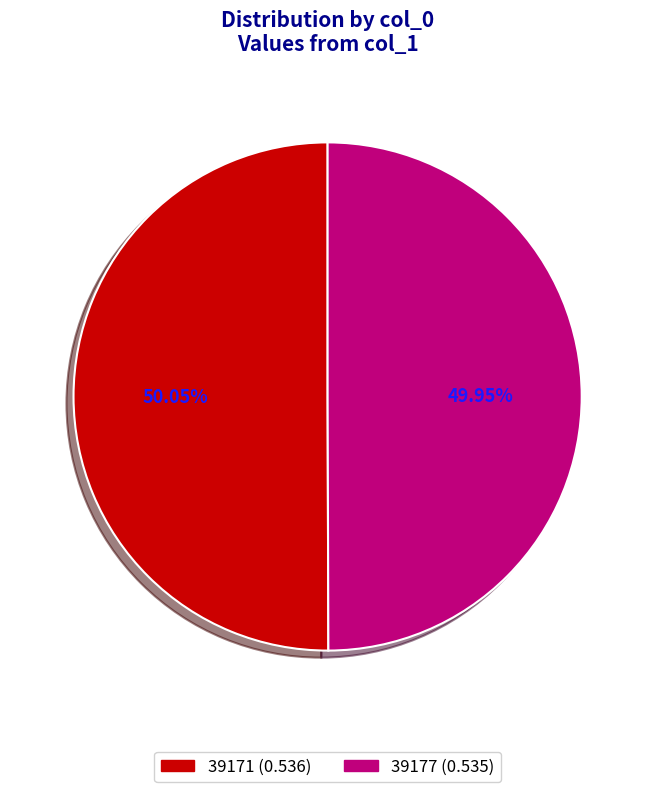

Do 39177 and 39171 together represent more than half of the pie?

Yes